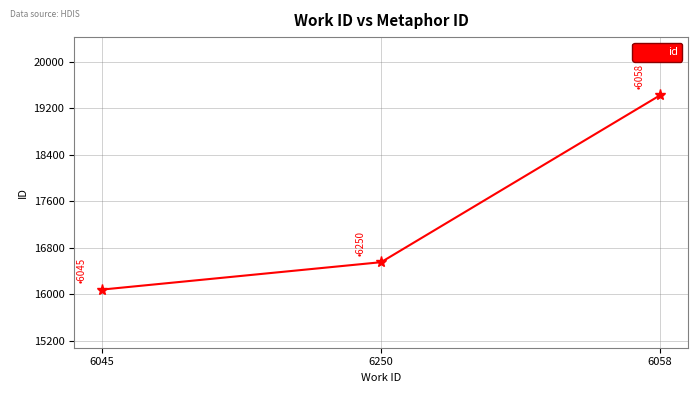

What is the ratio of the value at 6045 to the value at 6058?

0.8